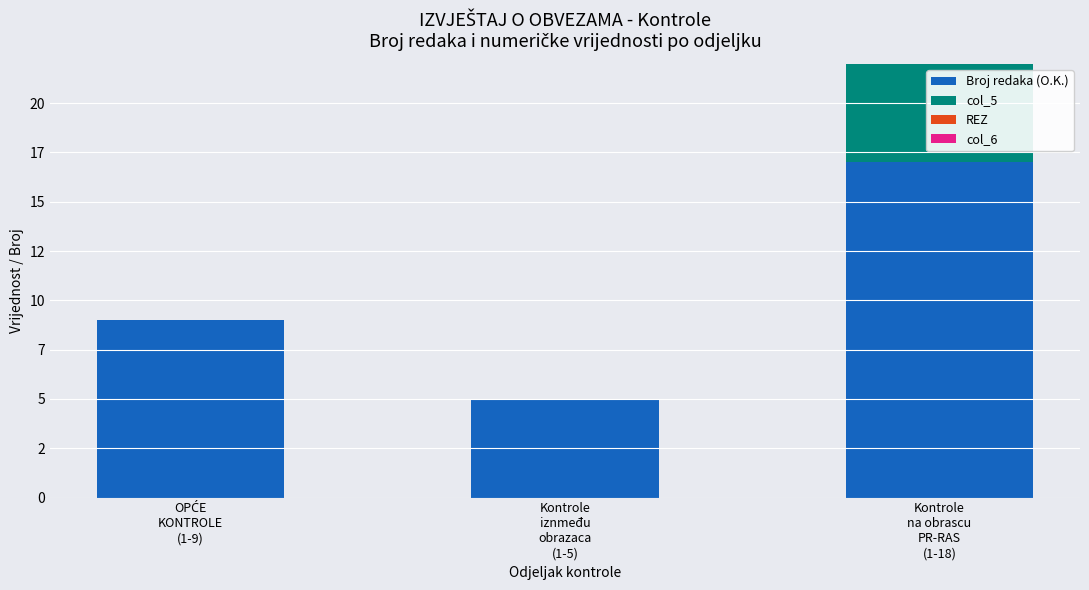

Are the bars grouped side by side (vs. stacked)?

No